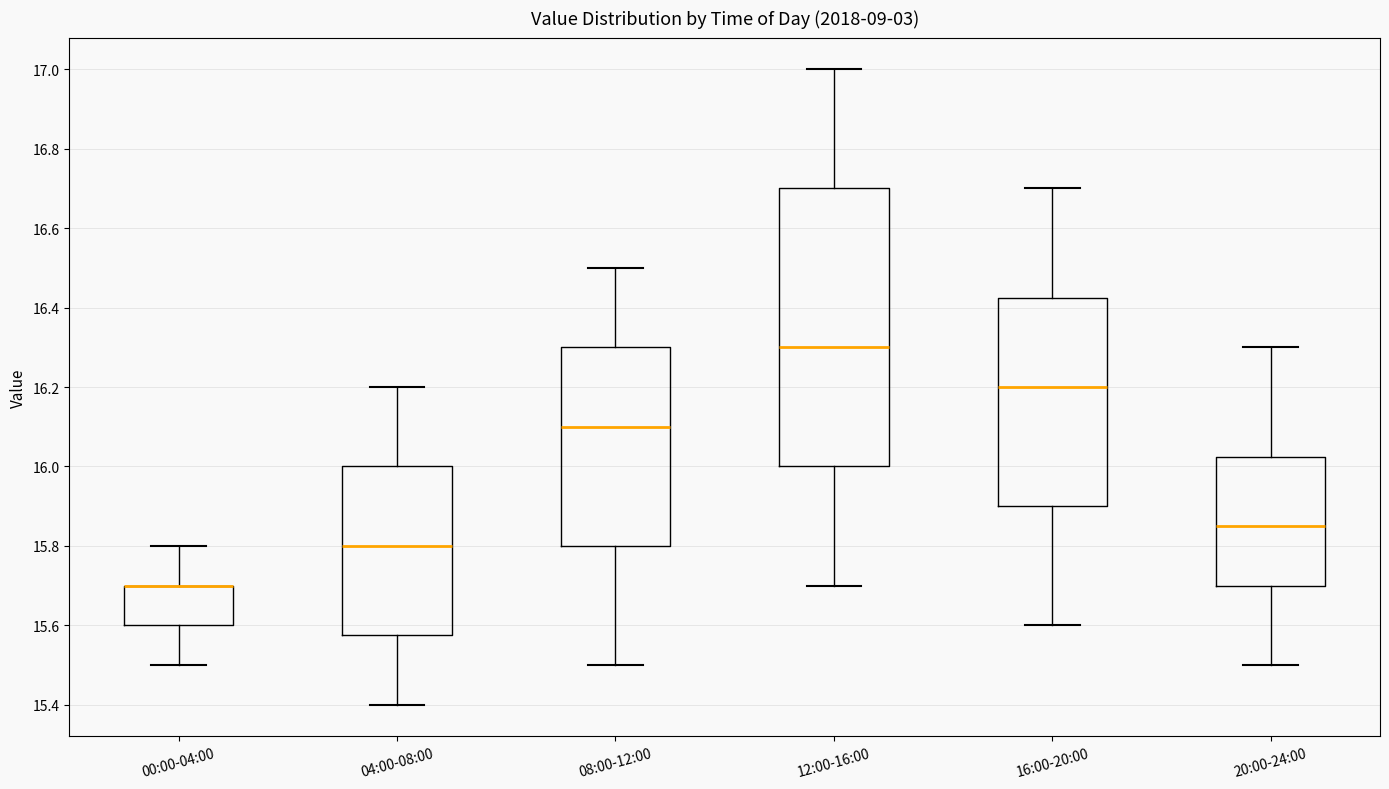

Reading left to right, transcribe this box plot: for each box, give where its median line is, the range the box spans, and where its two whiskers end, as read against the y-axis. The values are not printed on the chart, so give them approximately, as read against the axis.

00:00-04:00: median 15.70 (drawn on the box's upper edge), box 15.60 to 15.70, whiskers 15.50 to 15.80
04:00-08:00: median 15.80, box 15.58 to 16.00, whiskers 15.40 to 16.20
08:00-12:00: median 16.10, box 15.80 to 16.30, whiskers 15.50 to 16.50
12:00-16:00: median 16.30, box 16.00 to 16.70, whiskers 15.70 to 17.00
16:00-20:00: median 16.20, box 15.90 to 16.42, whiskers 15.60 to 16.70
20:00-24:00: median 15.86, box 15.70 to 16.02, whiskers 15.50 to 16.30